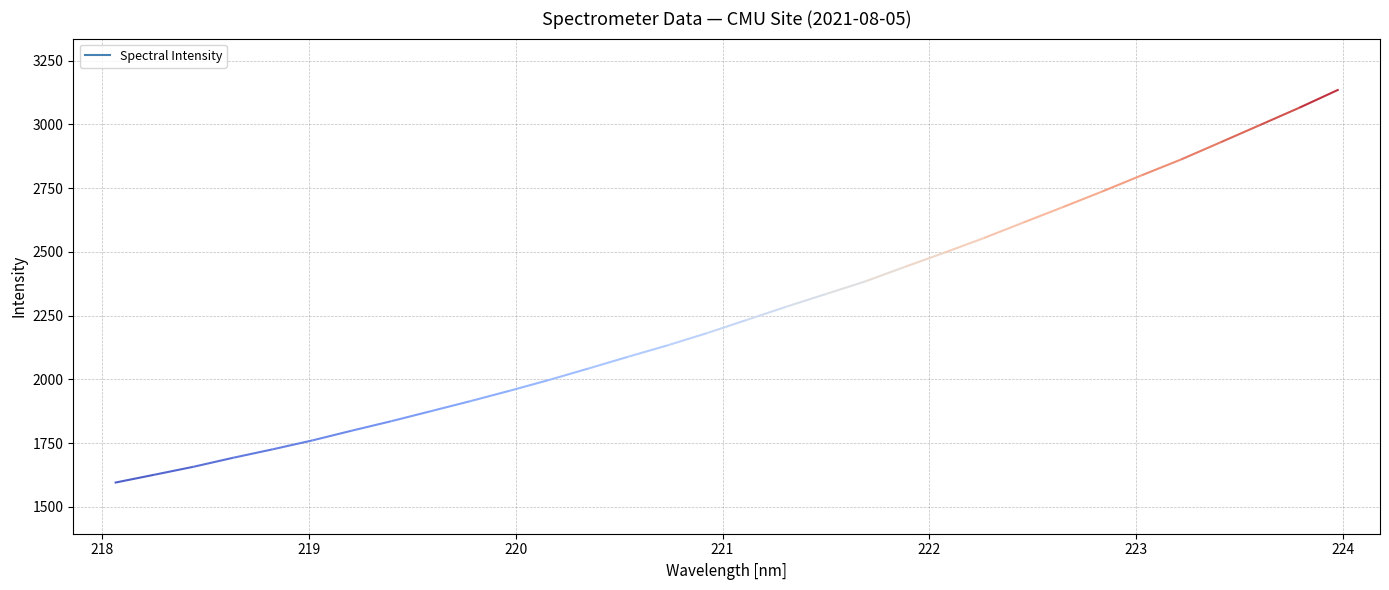

Does the chart display data point markers on the line(s)?

No